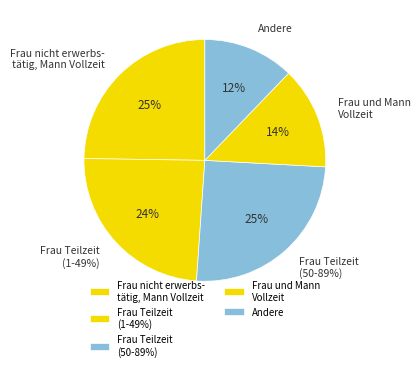

What percentage is NOT represented by Frau Teilzeit (1-49%), Mann Vollzeit?

75.9%